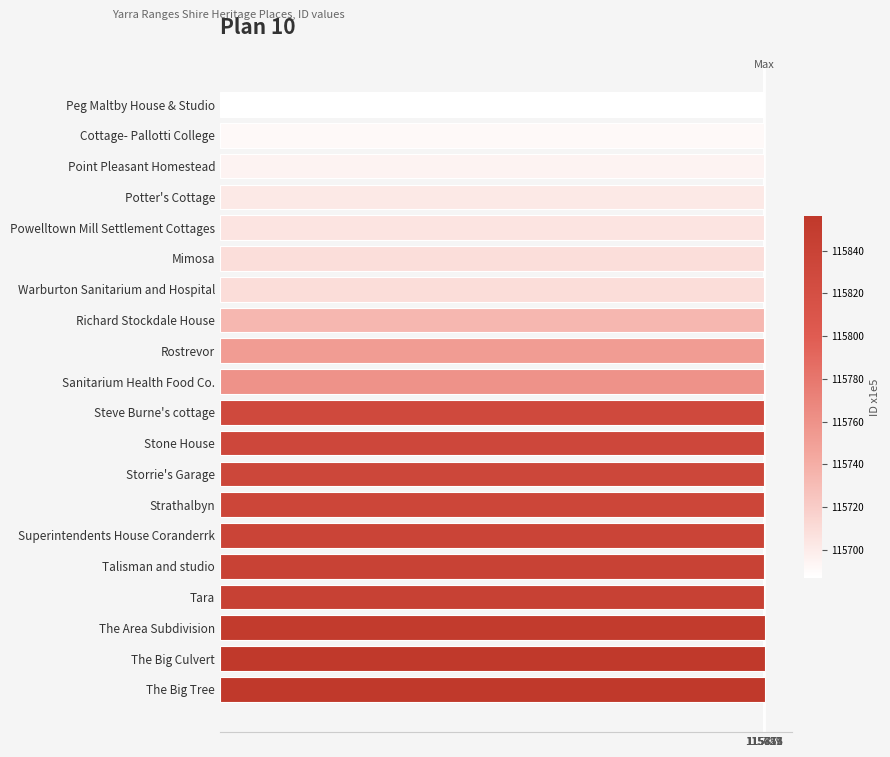

Read the value at Storrie's Garage.

115834